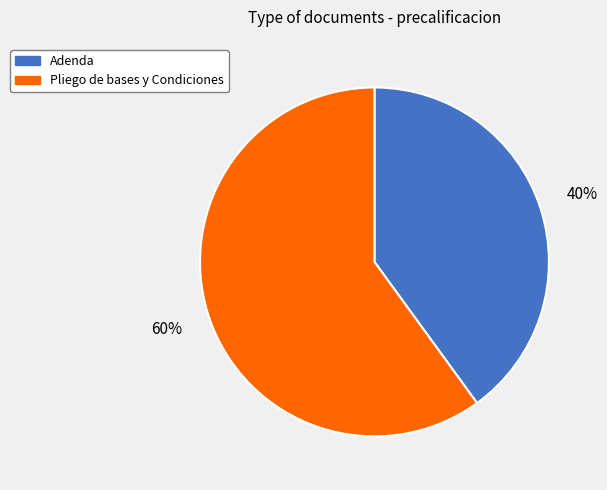

Which slice is the largest?

Pliego de bases y Condiciones